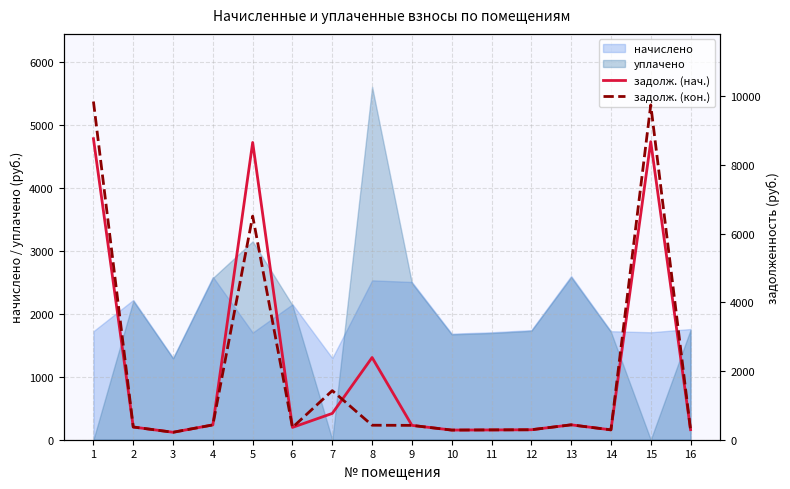

Does the chart have visible grid lines?

Yes